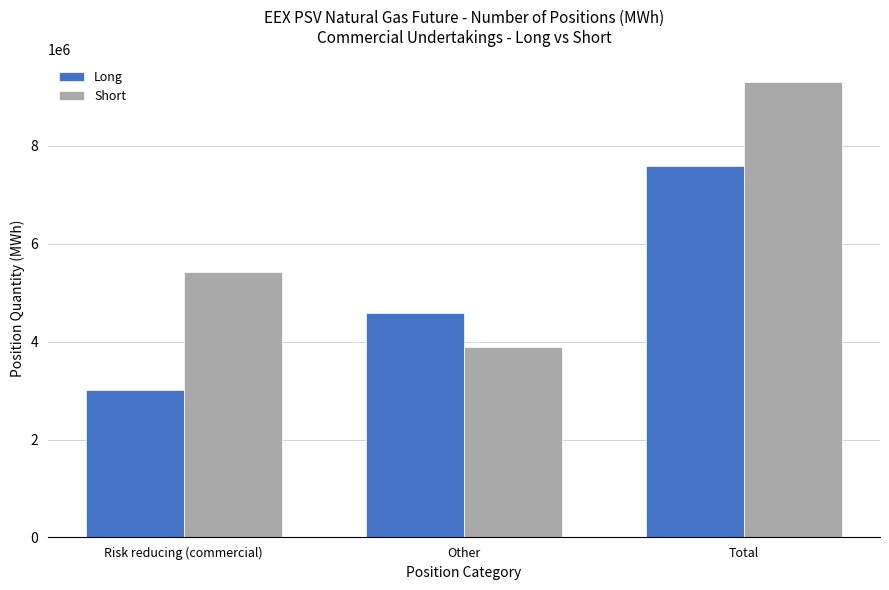

Which series changed the most between Other and Total?

Short